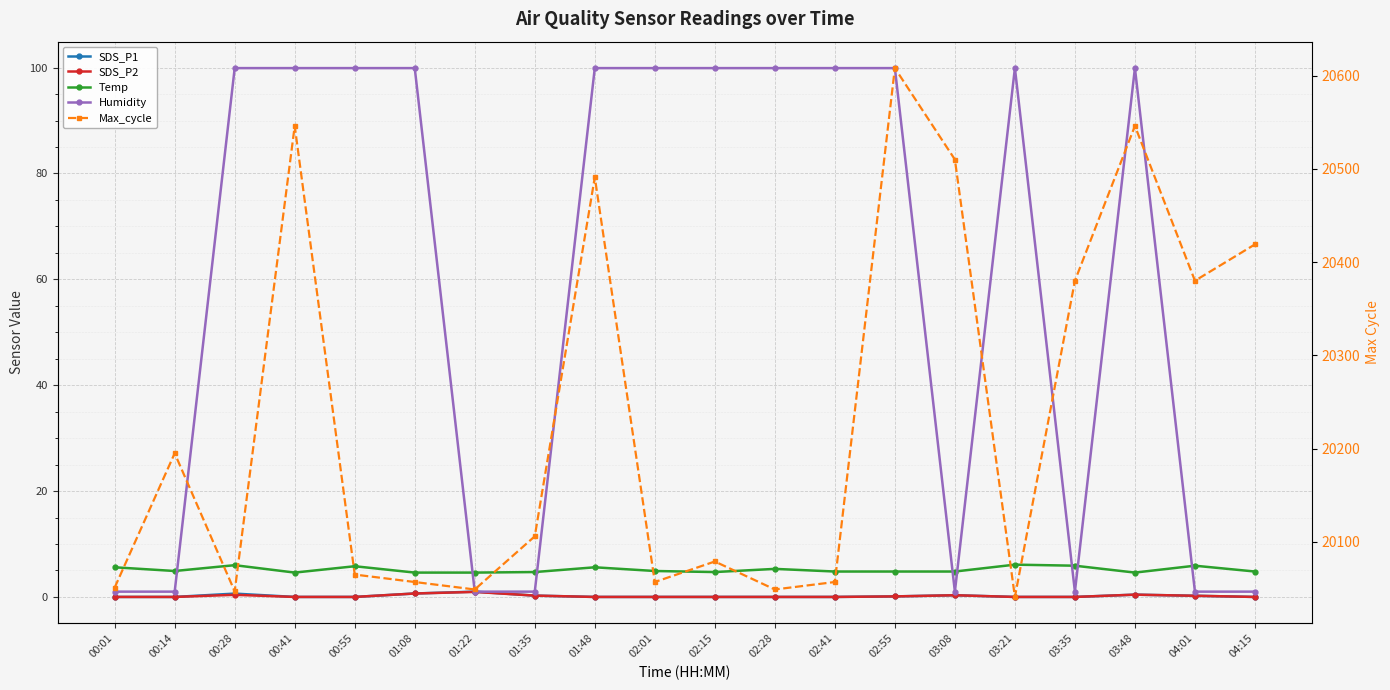

Between 00:55 and 01:22, which series saw the biggest shift?

Humidity